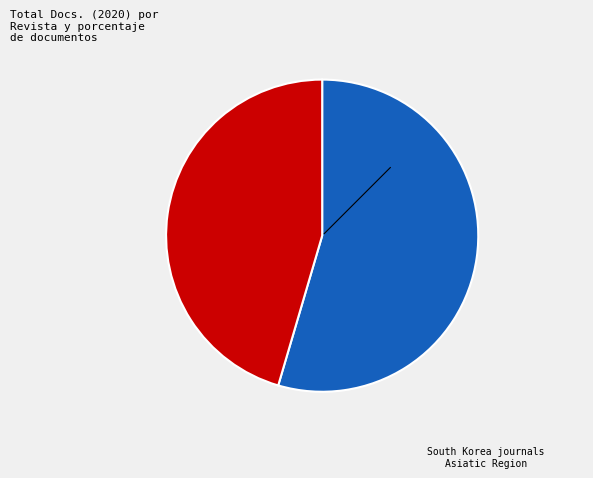

Is there a majority slice in this chart?

Yes